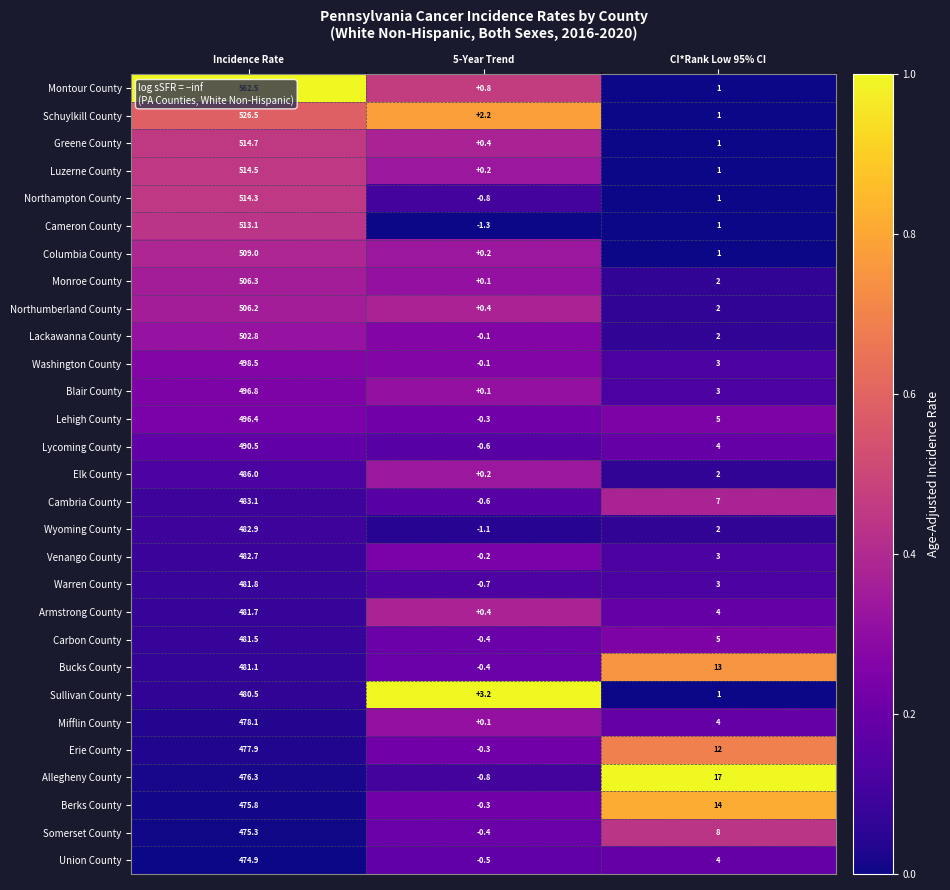

Between 5-Year Trend and CI*Rank Low 95% CI, which series saw the biggest shift?

Allegheny County